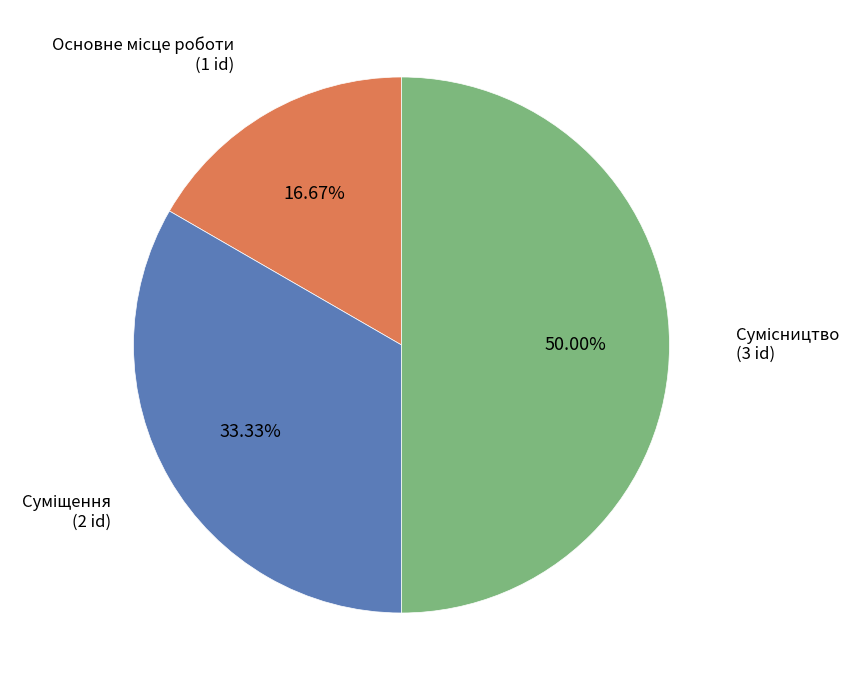

How many segments does this pie chart have?

3